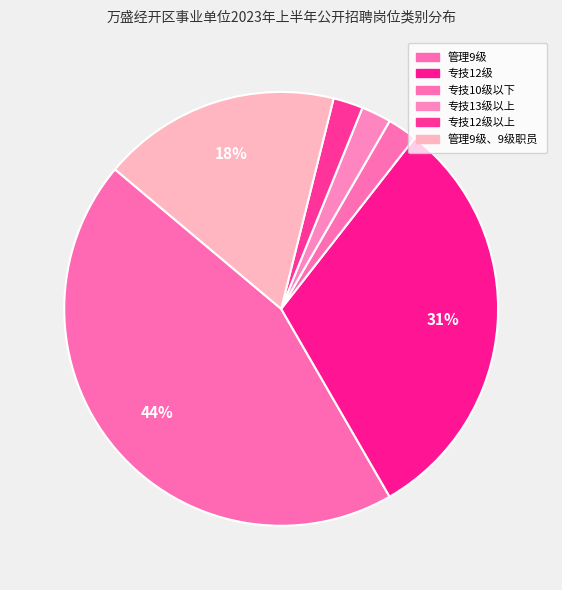

Count the number of slices in the pie.

6